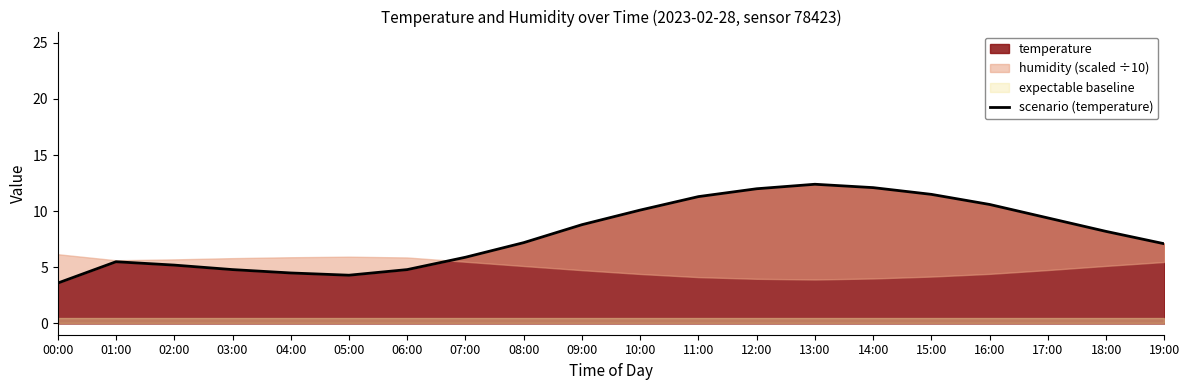

What is the change in value from 05:00 to 10:00?

+5.8